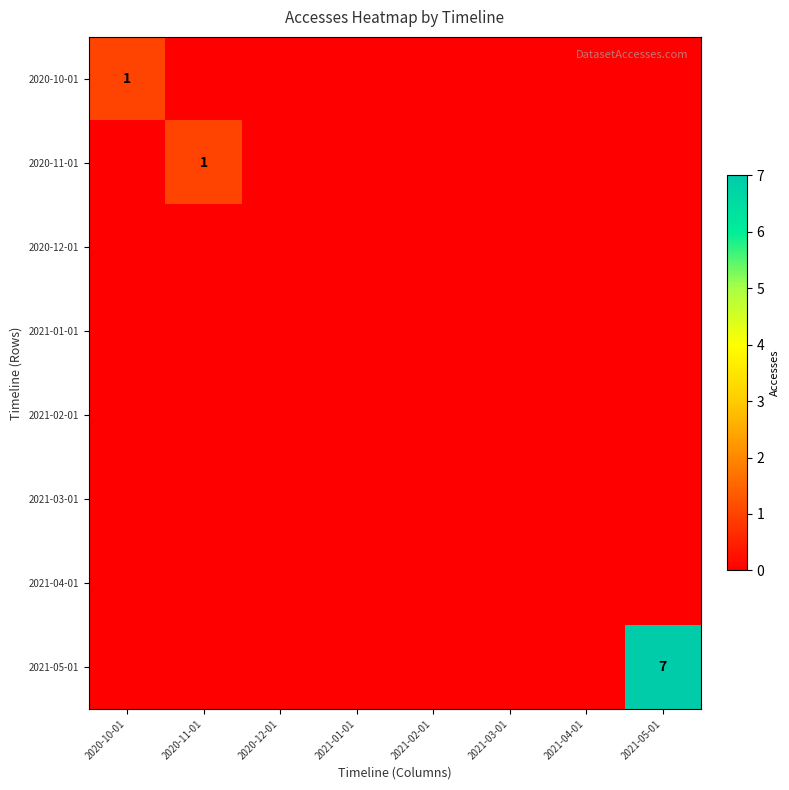

At 2020-12-01, list the series in order from smallest to largest.

2020-10-01, 2020-11-01, 2020-12-01, 2021-01-01, 2021-02-01, 2021-03-01, 2021-04-01, 2021-05-01